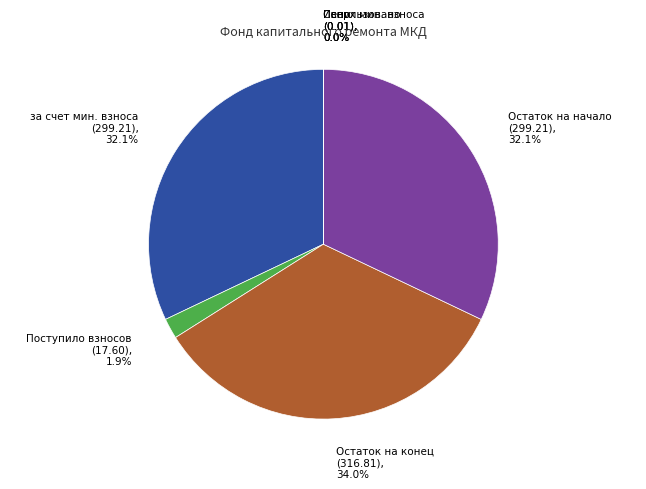

Is there a majority slice in this chart?

No